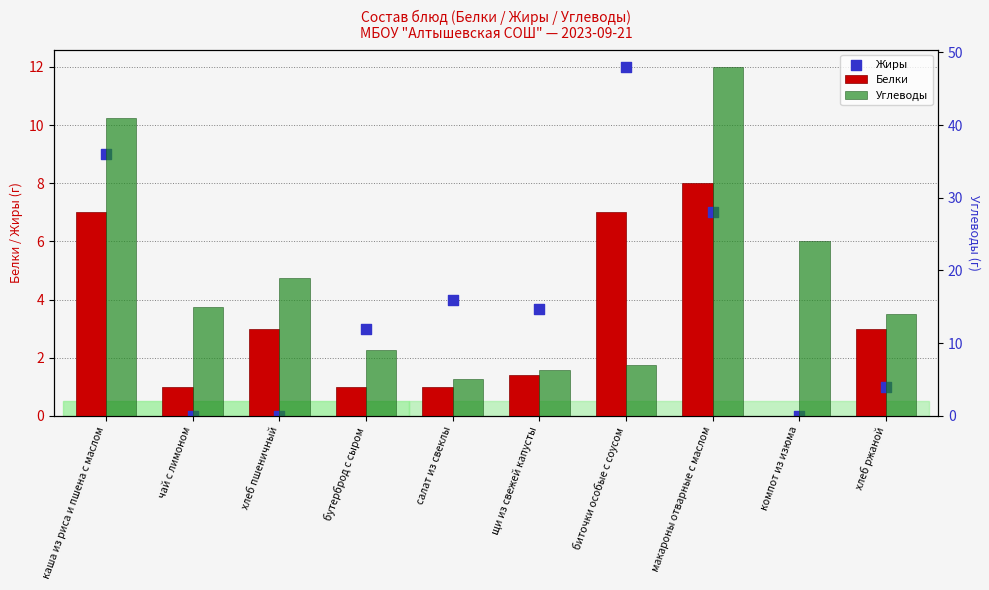

Which series contains the highest Y value?

Углеводы